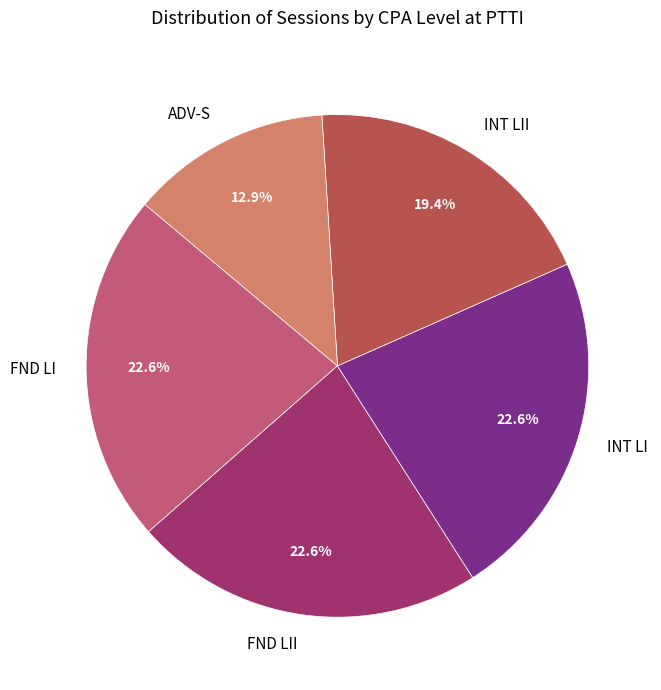

What percentage is the INT LI slice, to the nearest percent?

23%